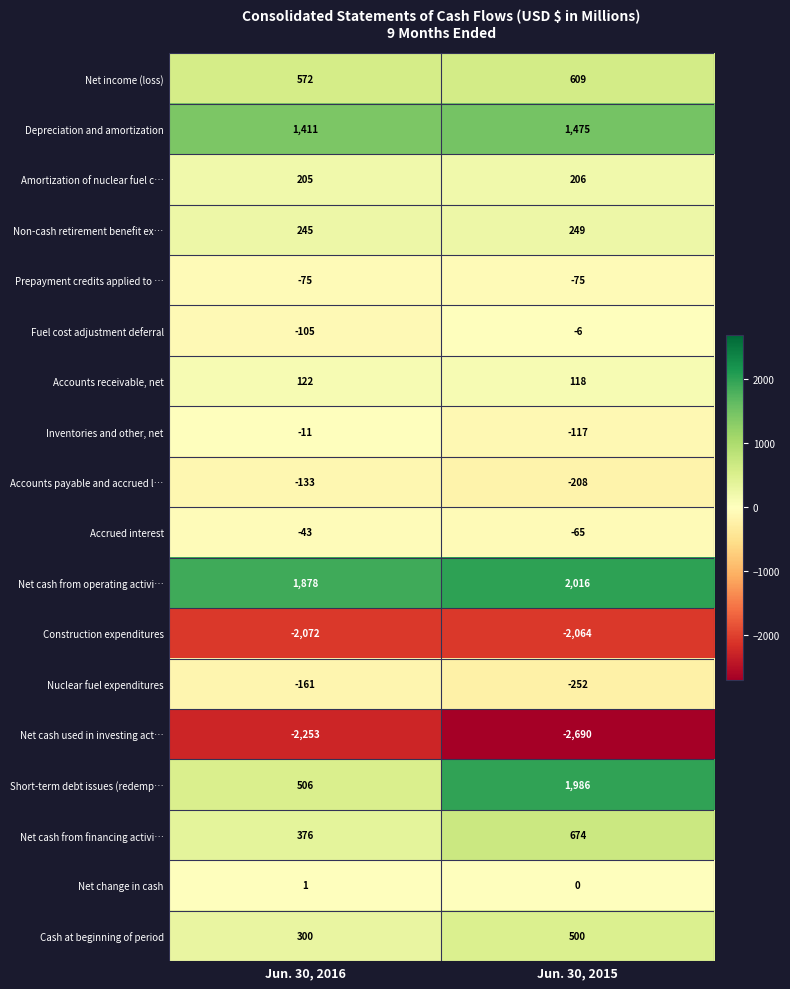

Which series has the largest total across all categories?

Net cash from operating activi…